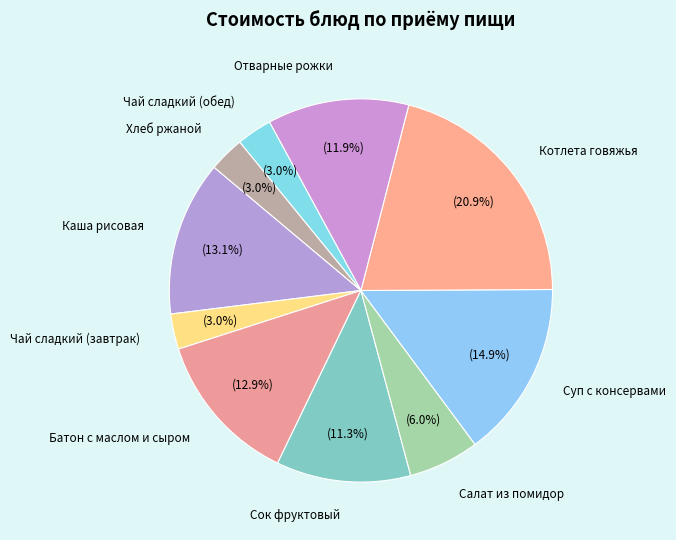

Count the number of slices in the pie.

10